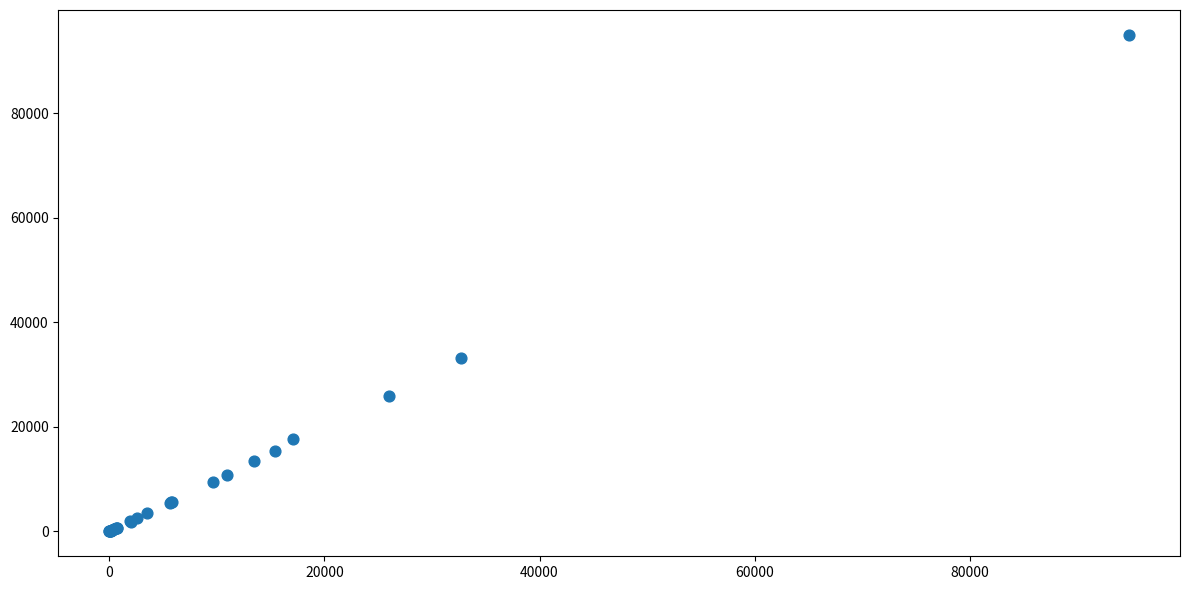

What Y value in the scatter plot is closest to 47513?

33215